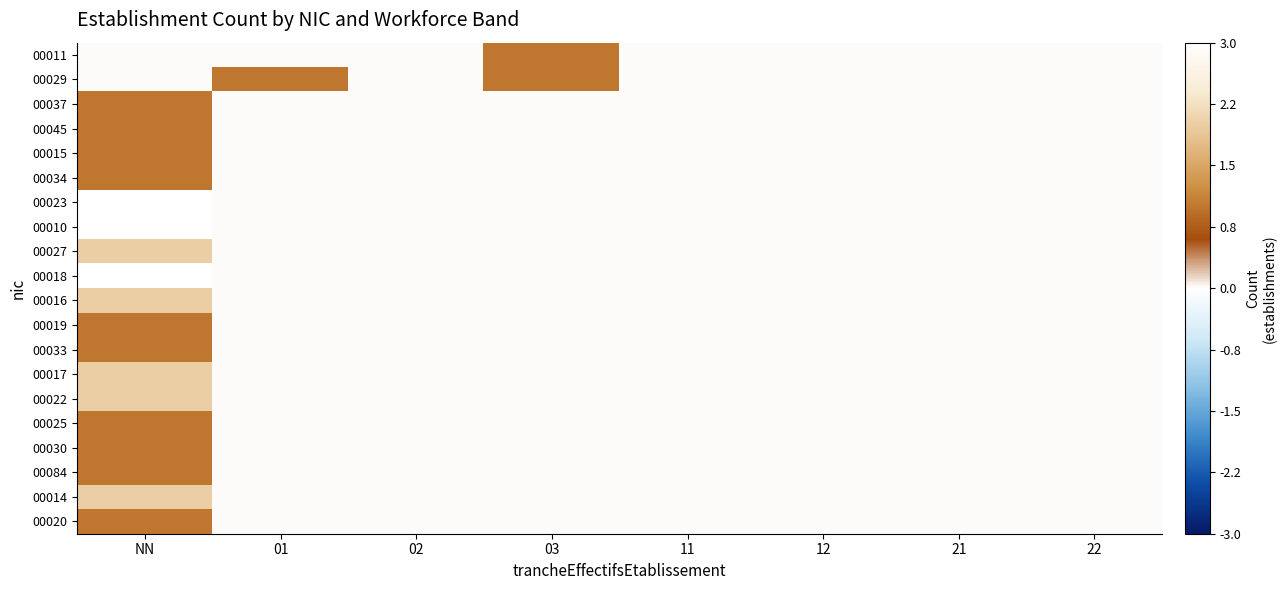

What is the difference between the highest and lowest values at 03?

1